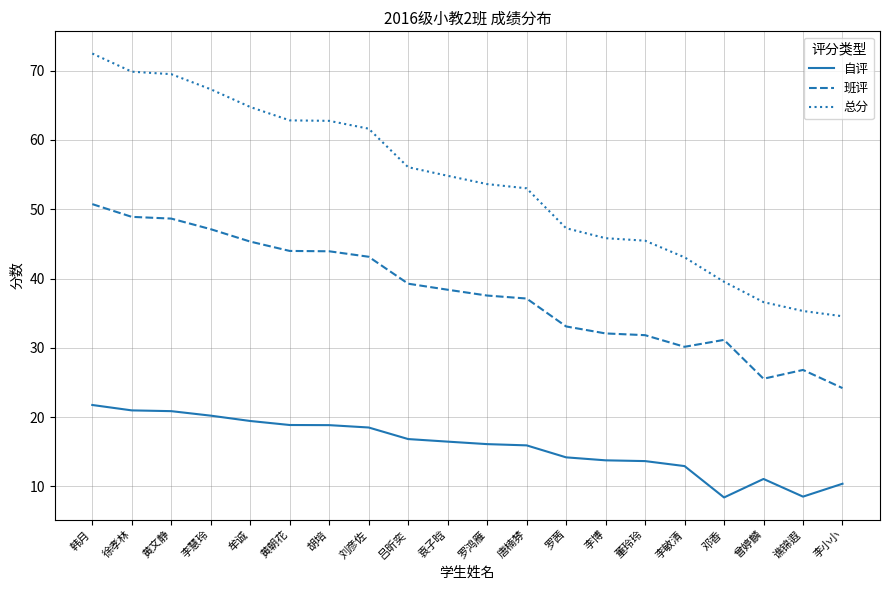

What position from the left is 李敏清?

16